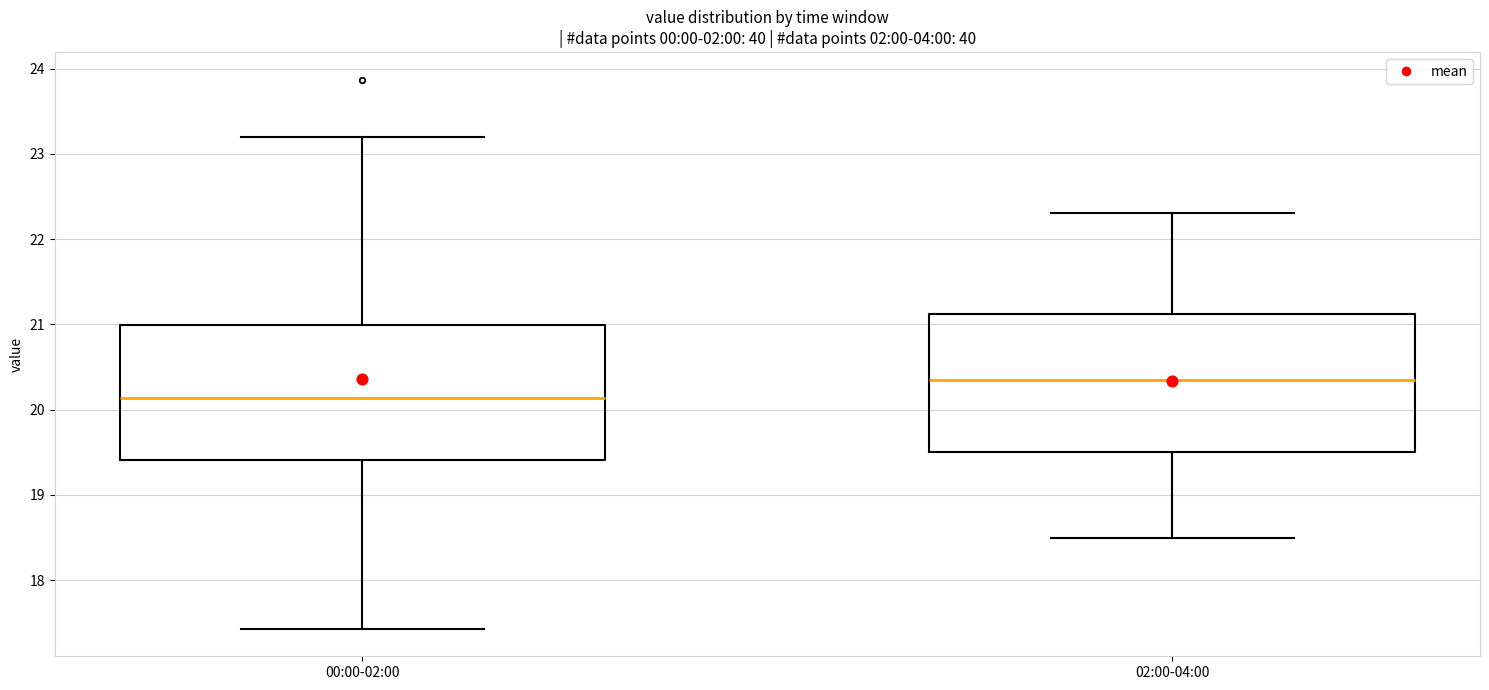

Which box has the lowest median line?

00:00-02:00